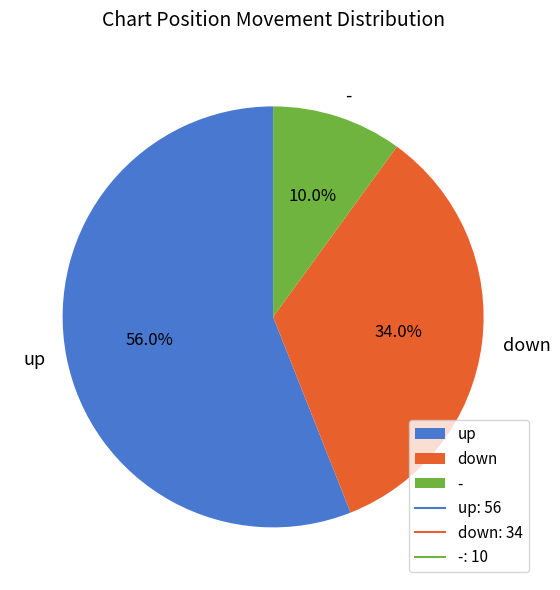

Which has a higher value, down or -?

down